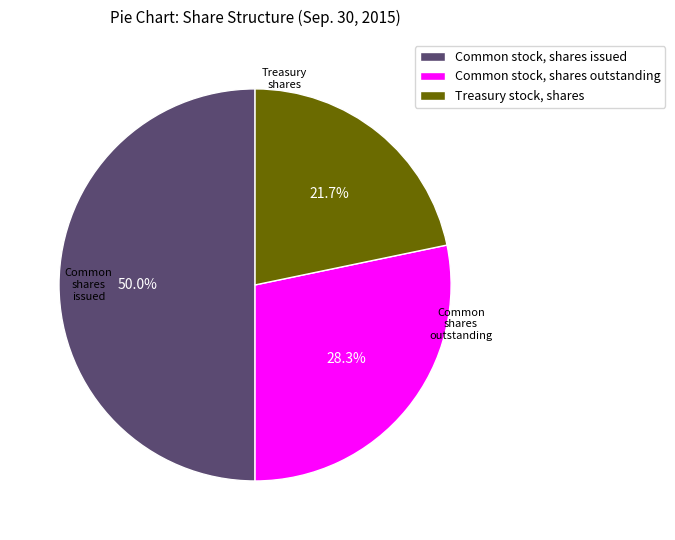

True or false: Common stock, shares issued accounts for 65% of the total.

False